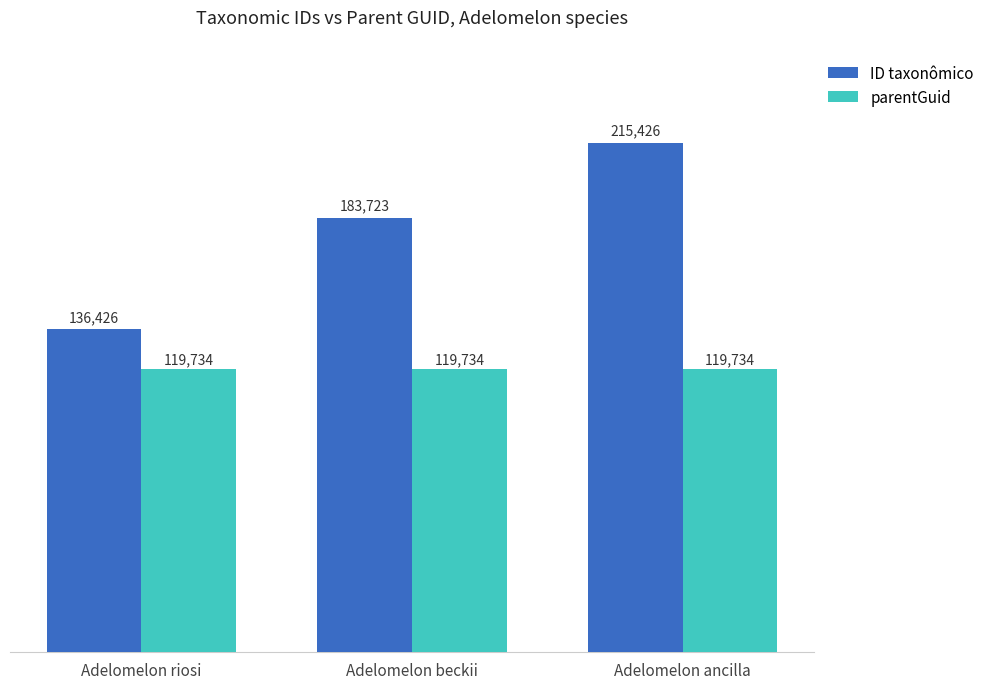

Where is ID taxonômico nearest to the value 175926?

Adelomelon beckii